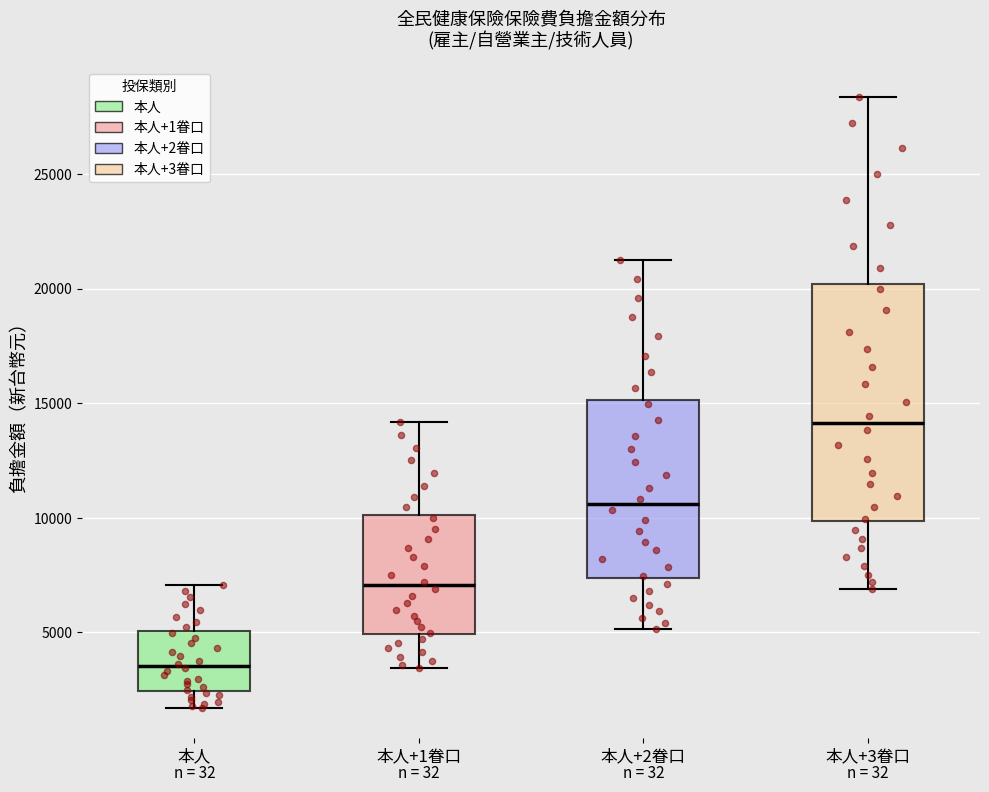

Which box's median line is the lowest?

本人